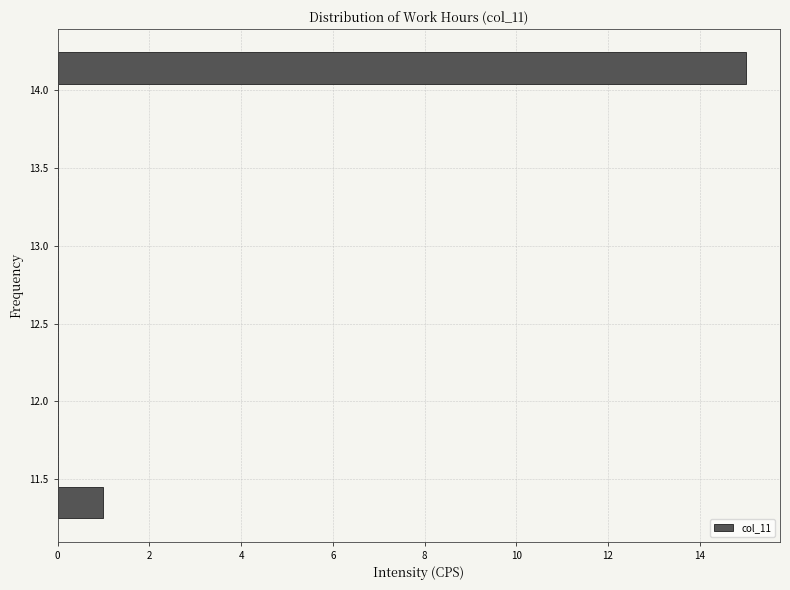

Read against the y-axis, roughly where is the centre of the longest bar?

14.15